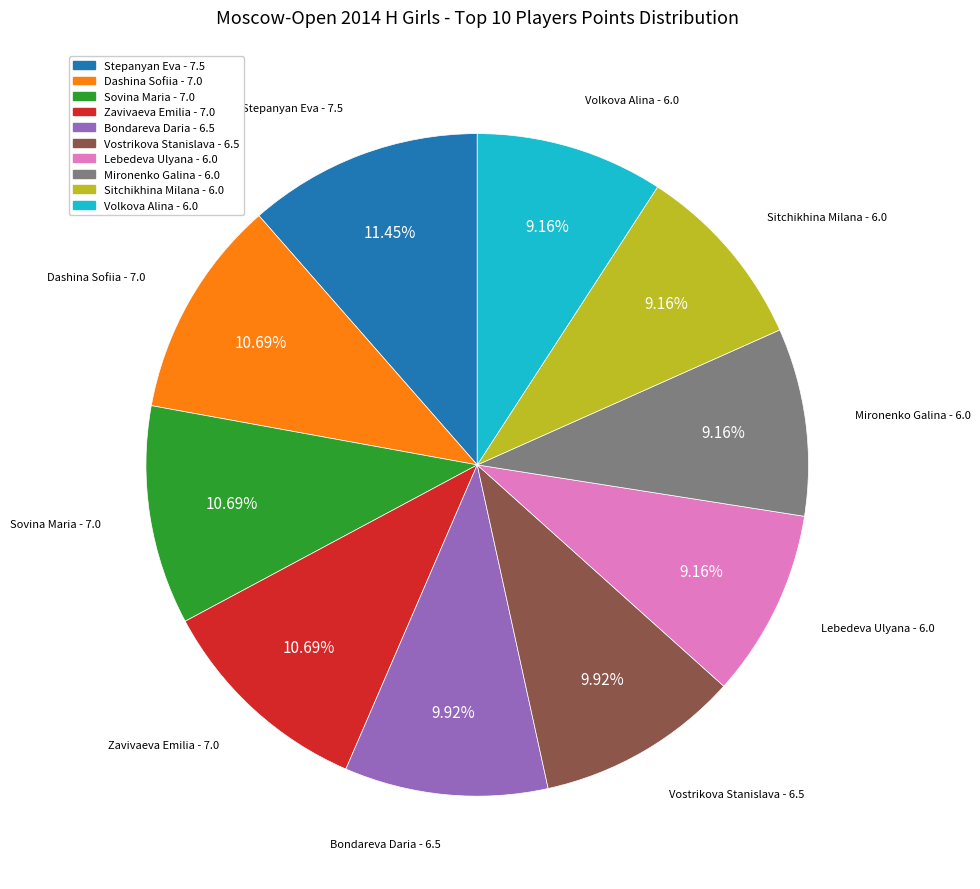

Does Sitchikhina Milana represent more than half of the total?

No